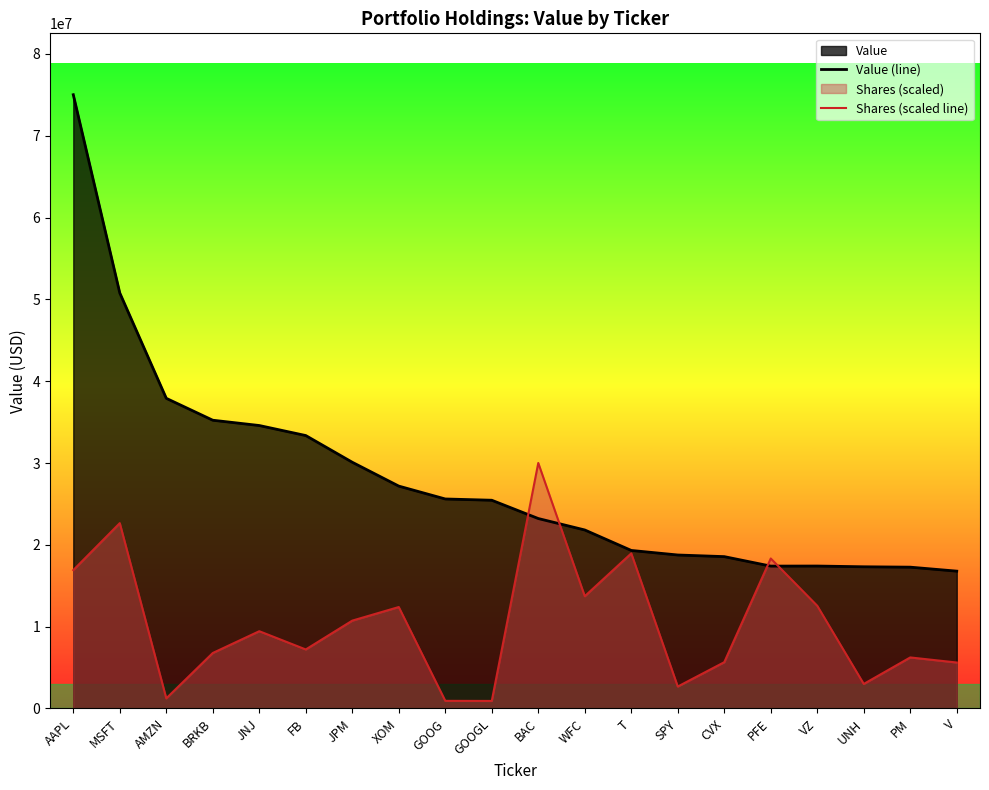

How many series are shown in this chart?

2